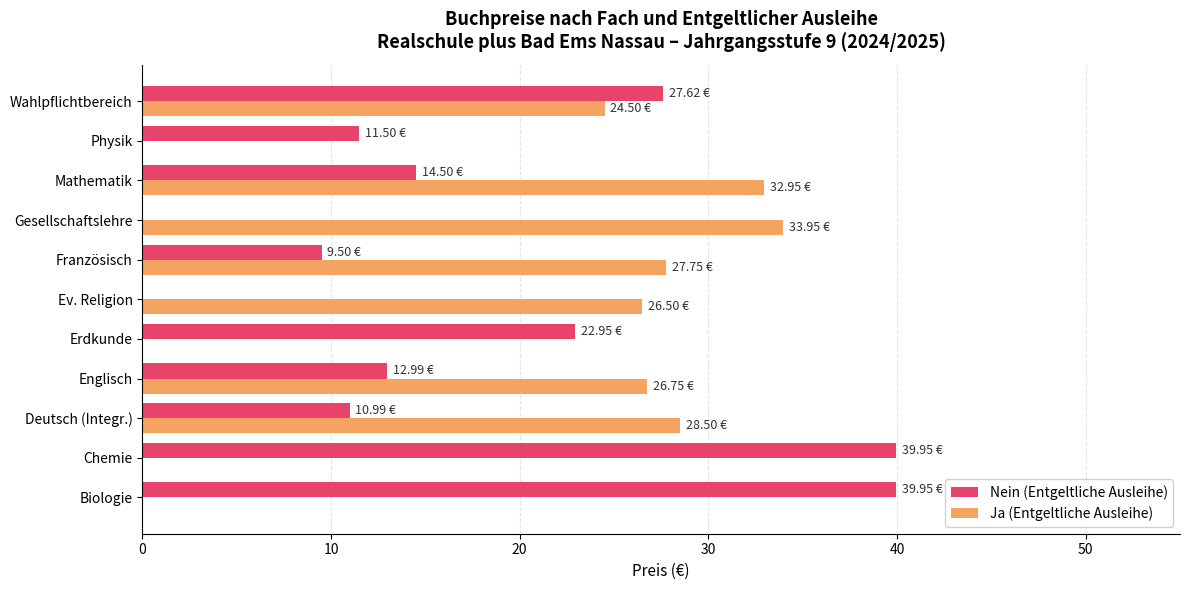

Between Deutsch (Integr.) and Erdkunde, which series saw the biggest shift?

Ja (Entgeltliche Ausleihe)